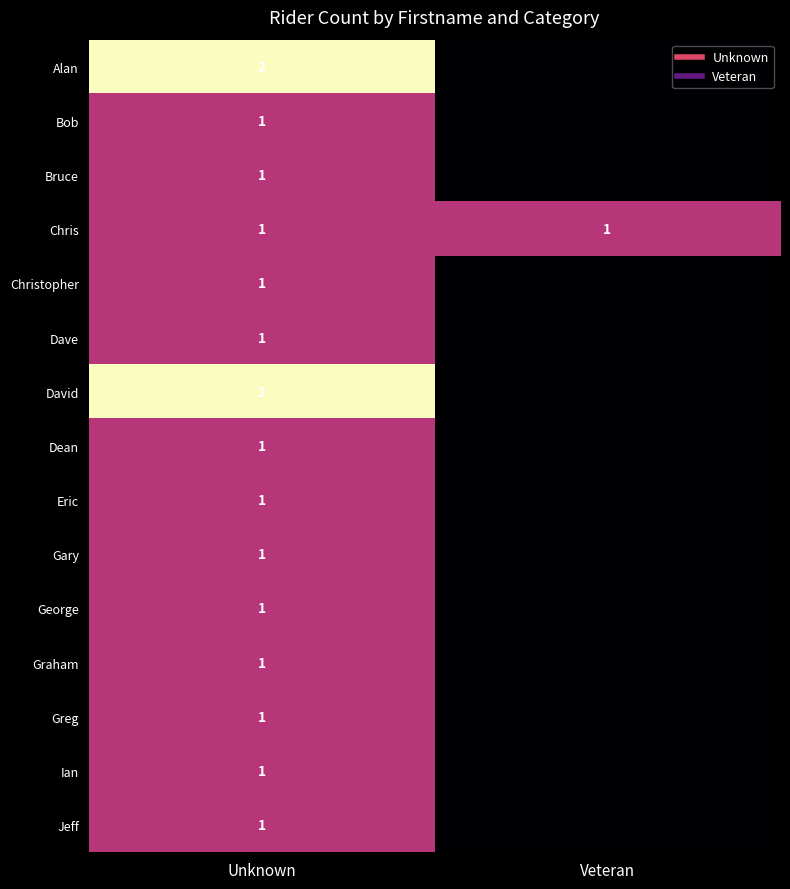

Which category has the lowest value in the Christopher series?

Veteran